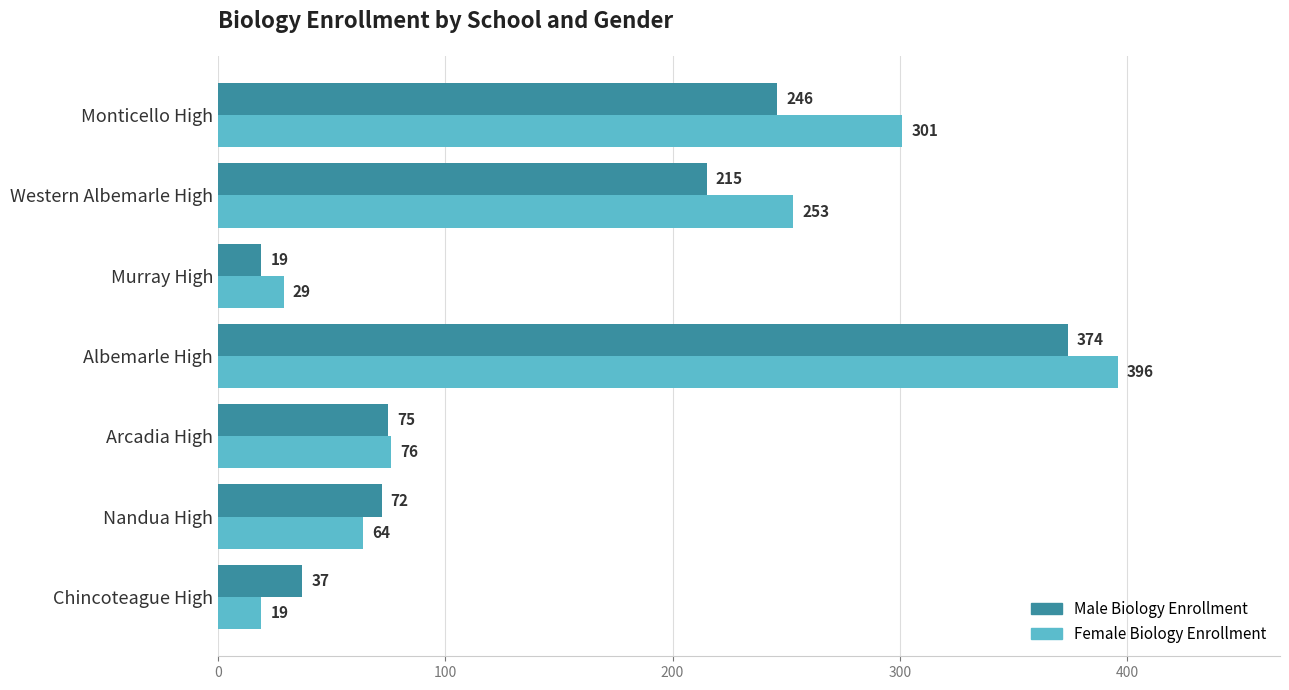

At which category is the sum across all series the highest?

Albemarle High